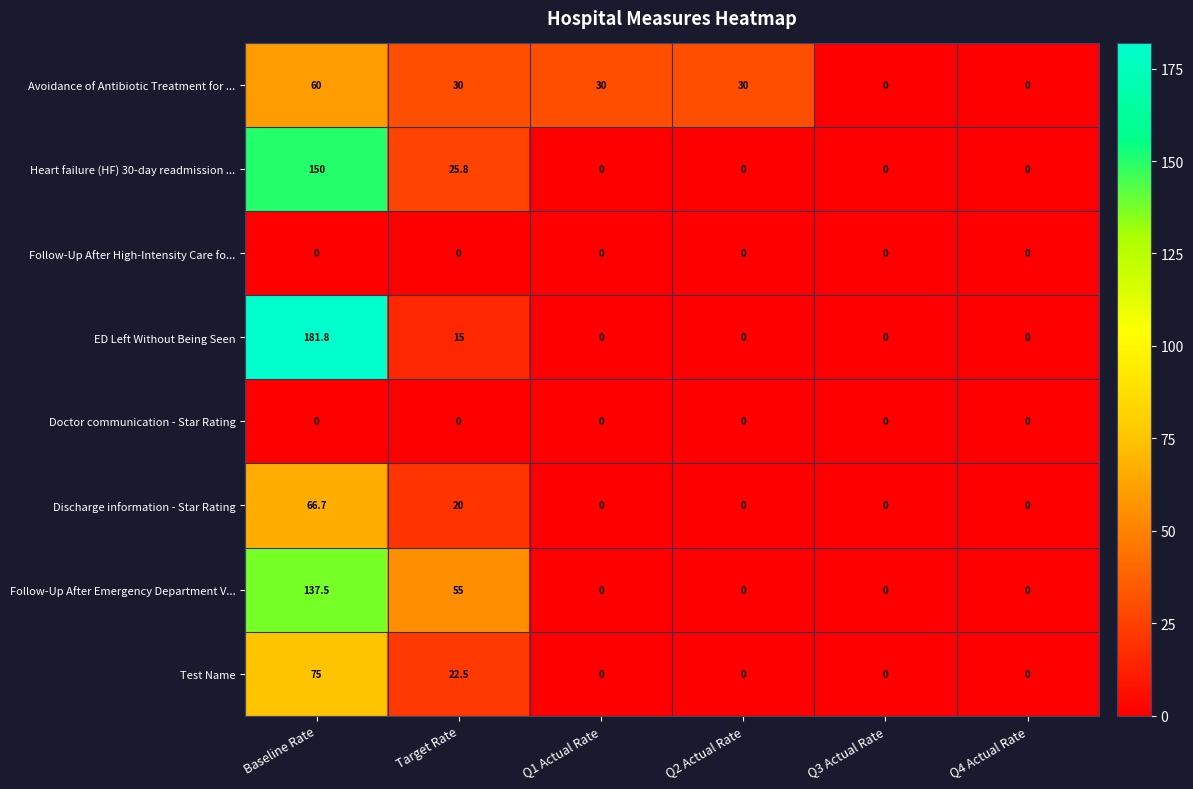

What is the average value of the Avoidance of Antibiotic Treatment for ... series?

25.0